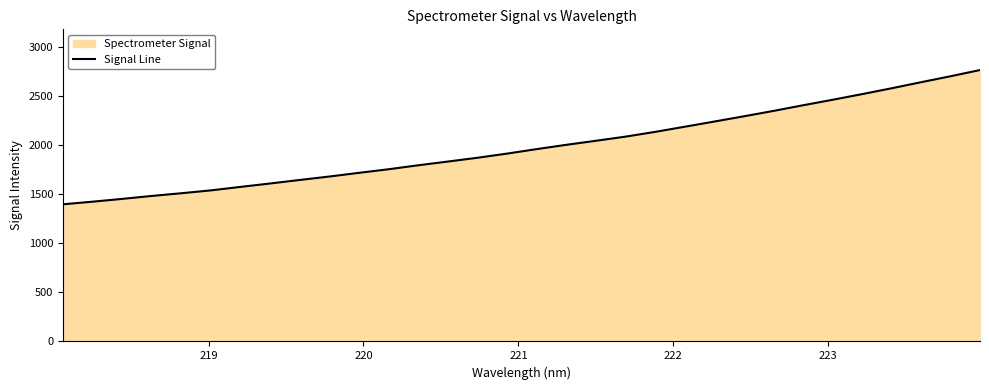

What is the difference between the maximum and minimum values?

1365.6